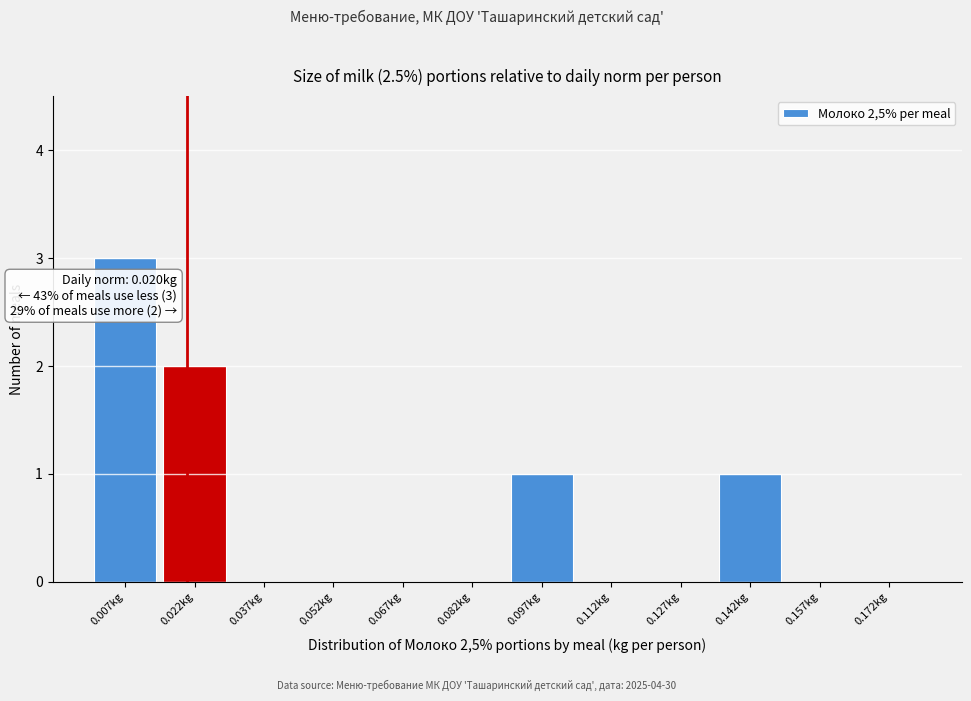

Which range on the x-axis has the tallest bar?

0.000 to 0.015